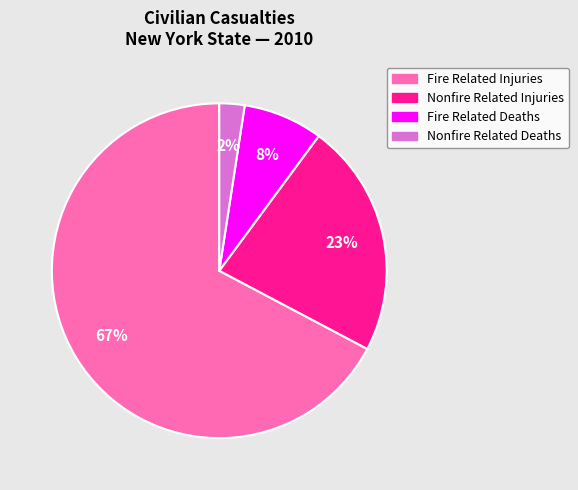

True or false: Nonfire Related Injuries accounts for 23% of the total.

True